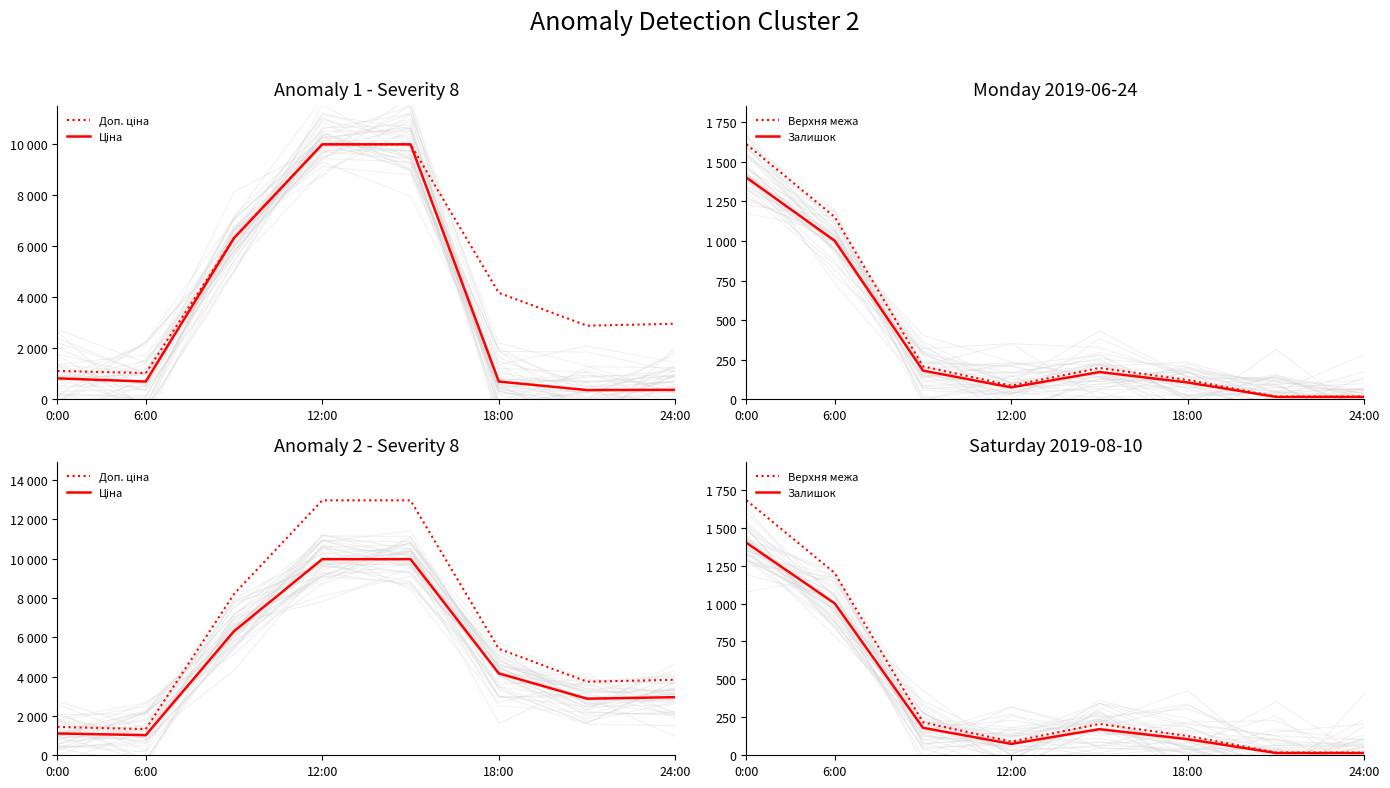

What is the approximate value of Верхня межа at 0:00?

1680.0